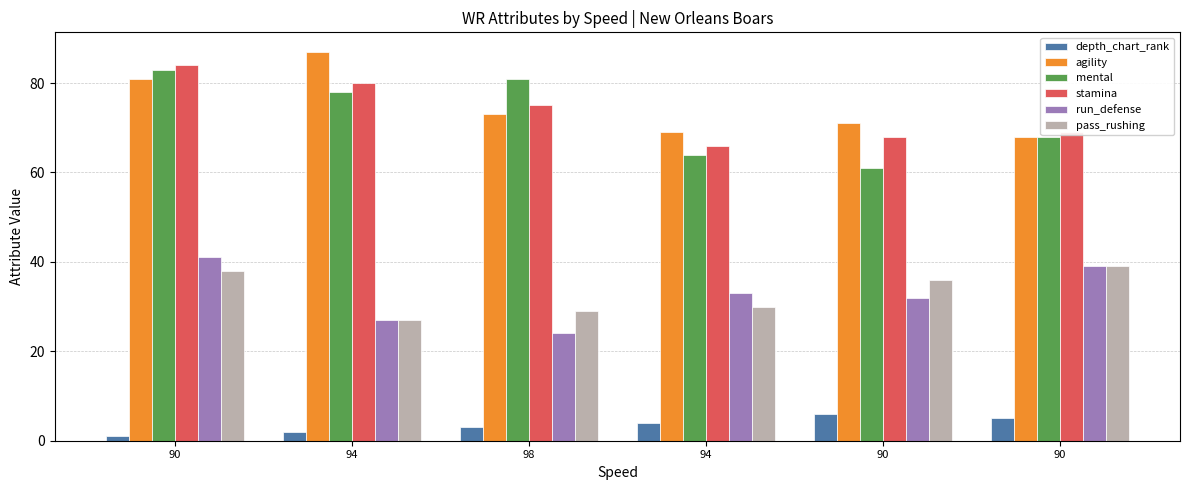

Reading left to right, what are all the values shown in this chart?

depth_chart_rank: 1	2	3	4	6	5
agility: 81	87	73	69	71	68
mental: 83	78	81	64	61	68
stamina: 84	80	75	66	68	69
run_defense: 41	27	24	33	32	39
pass_rushing: 38	27	29	30	36	39